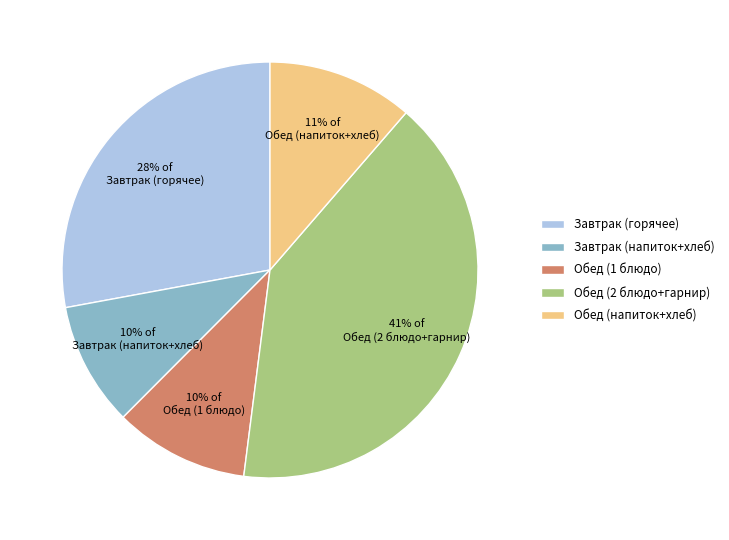

Is there a majority slice in this chart?

No